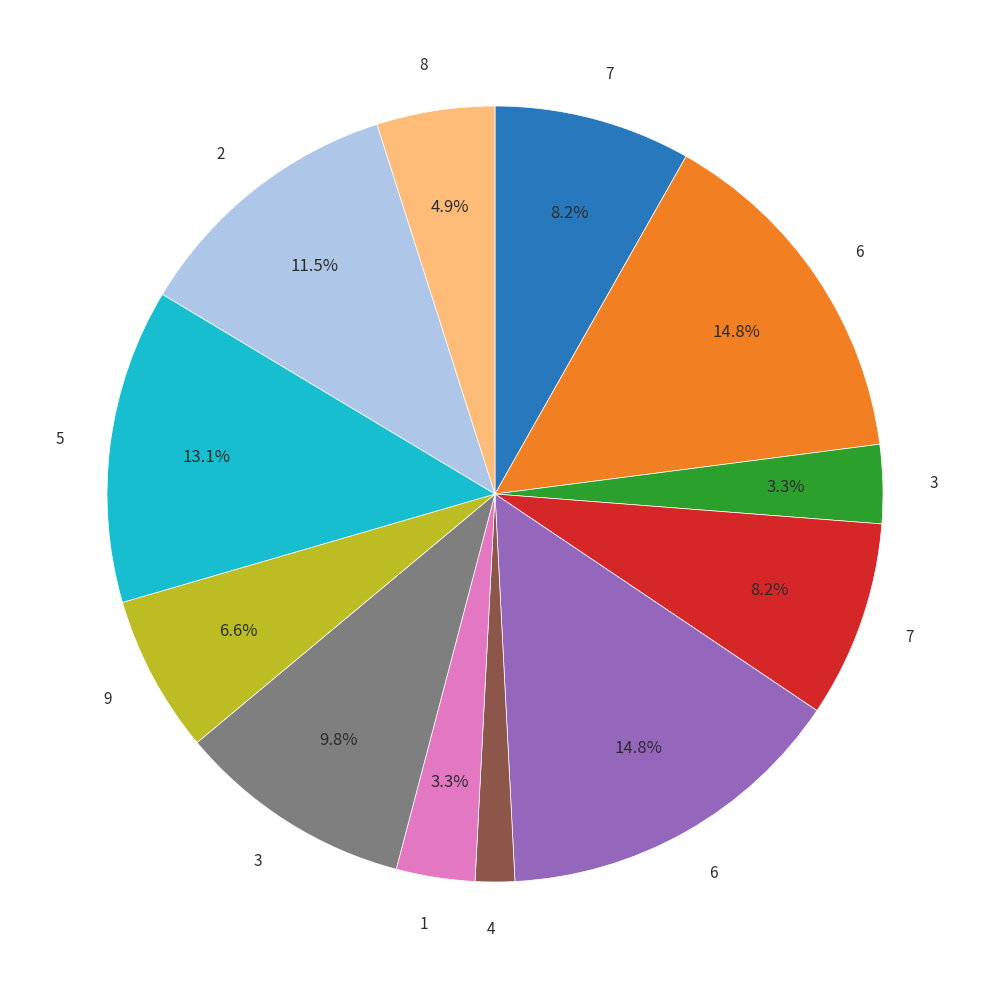

Does any single category account for the majority?

No